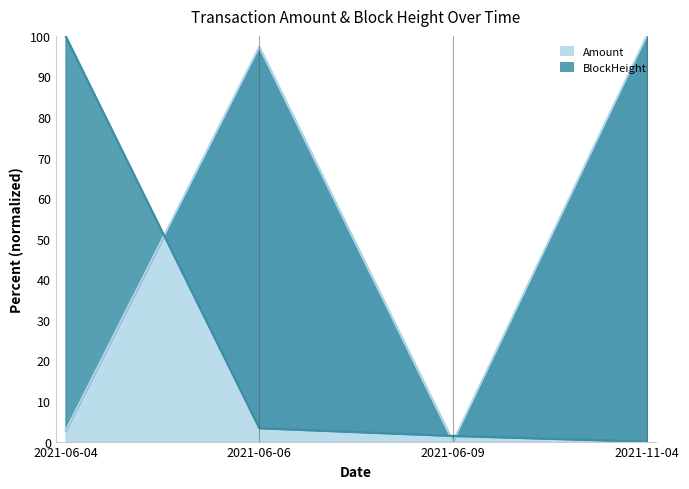

What is the label of the 2nd point from the right?

2021-06-09